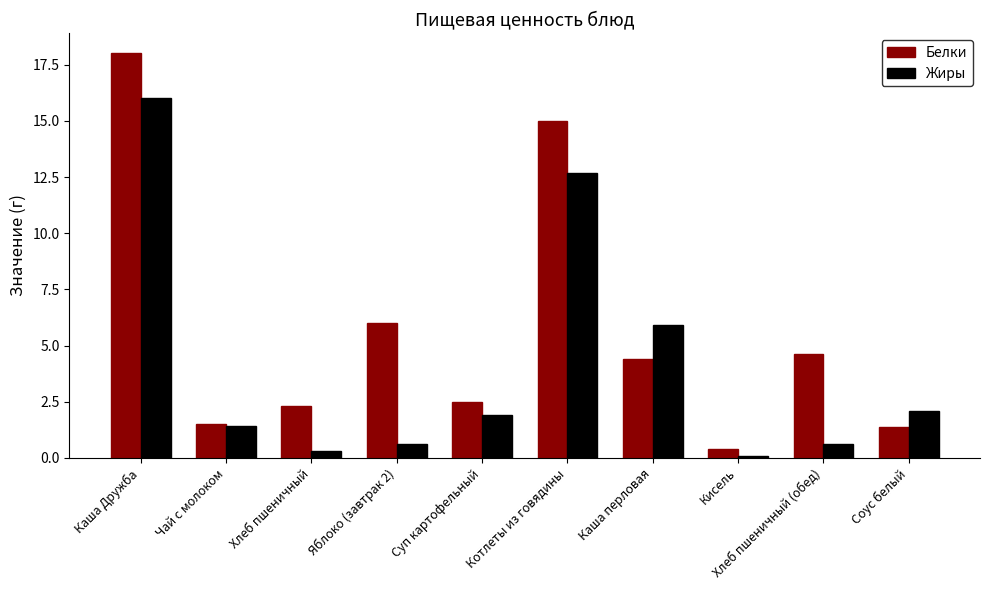

At which category is the sum across all series the highest?

Каша Дружба